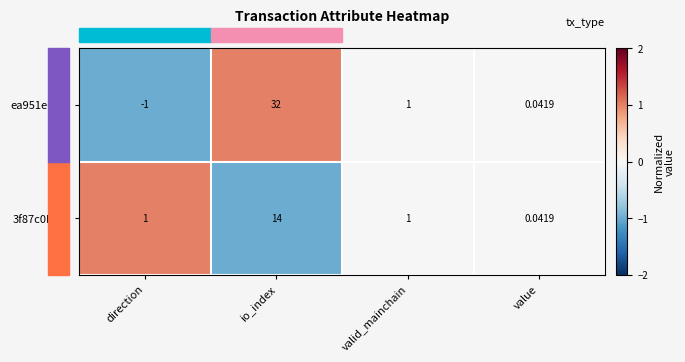

Which label corresponds to the smallest value in the chart?

direction